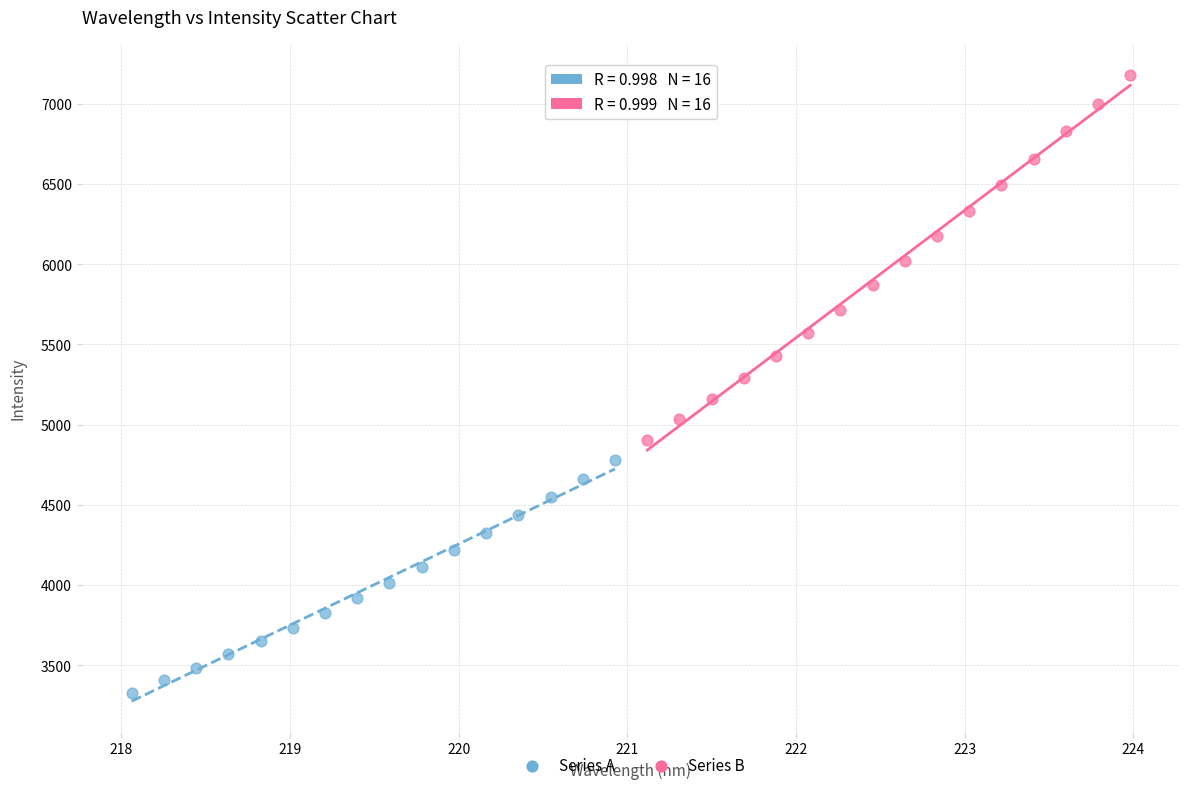

What are all the series names shown in the legend?

Series A, Series B